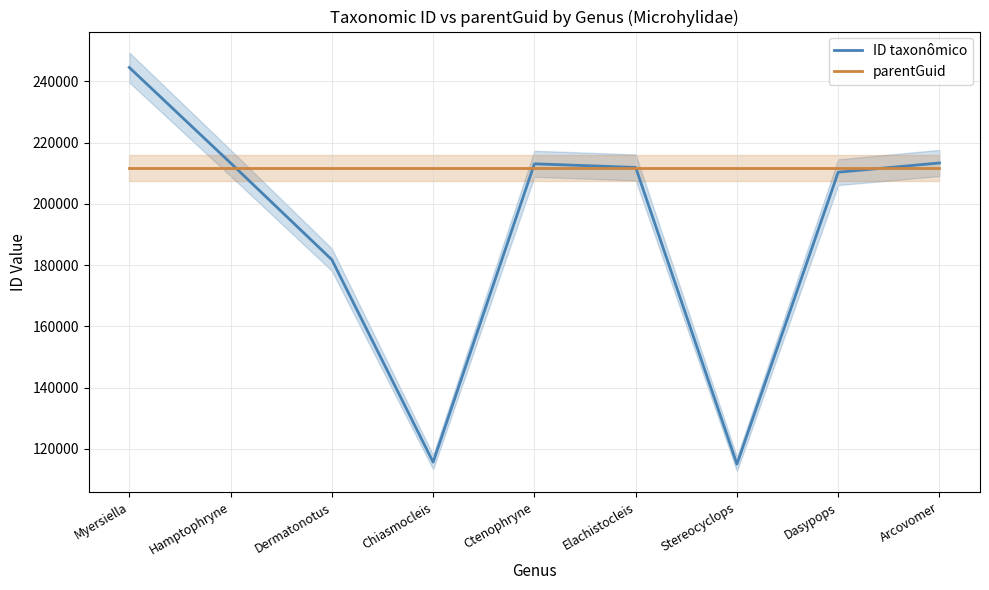

Between Dasypops and Chiasmocleis, which is larger?

Dasypops